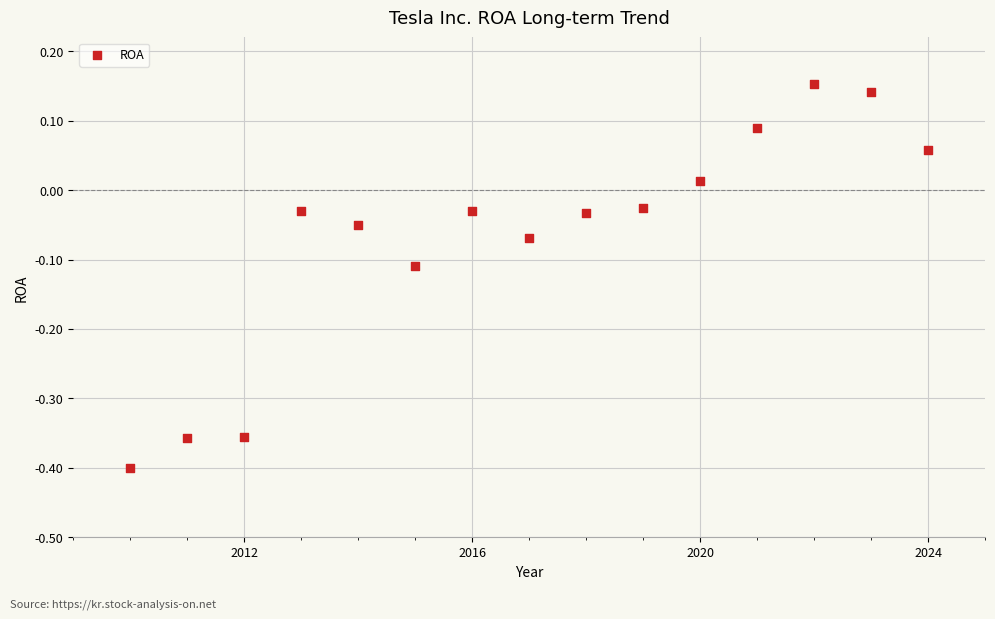

What is the range of Y values (max minus min)?

0.6